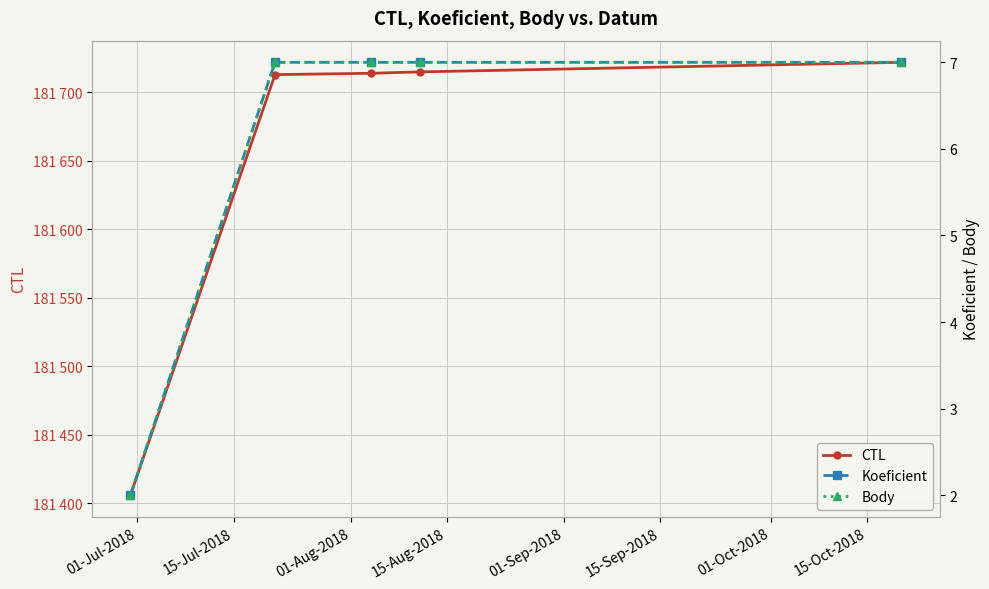

Between 15-Aug-2018 and 01-Jul-2018, which is larger?

15-Aug-2018